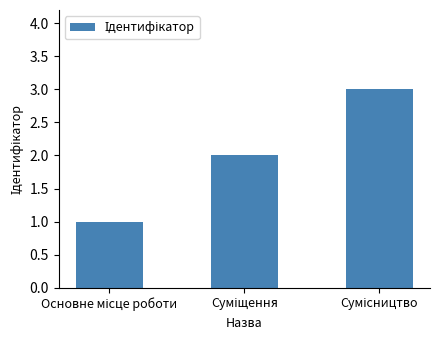

What is the maximum value shown in the chart?

3